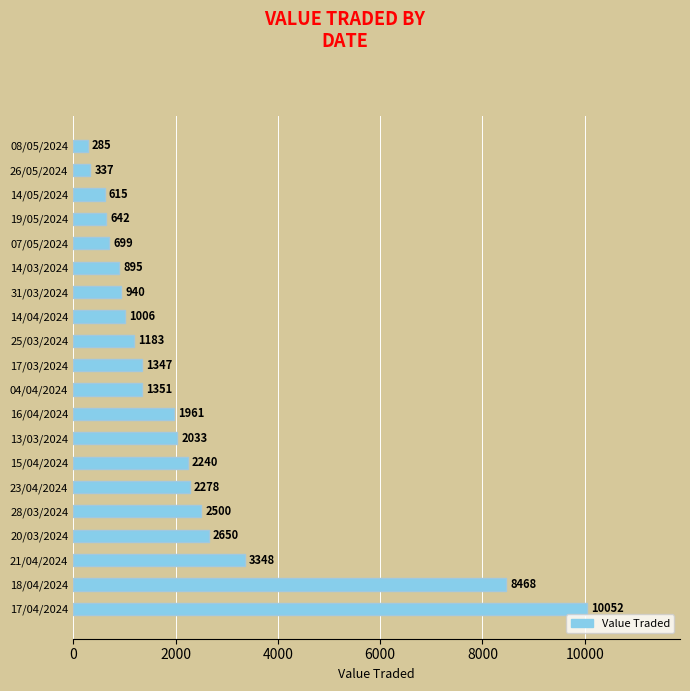

What is the maximum value shown in the chart?

10052